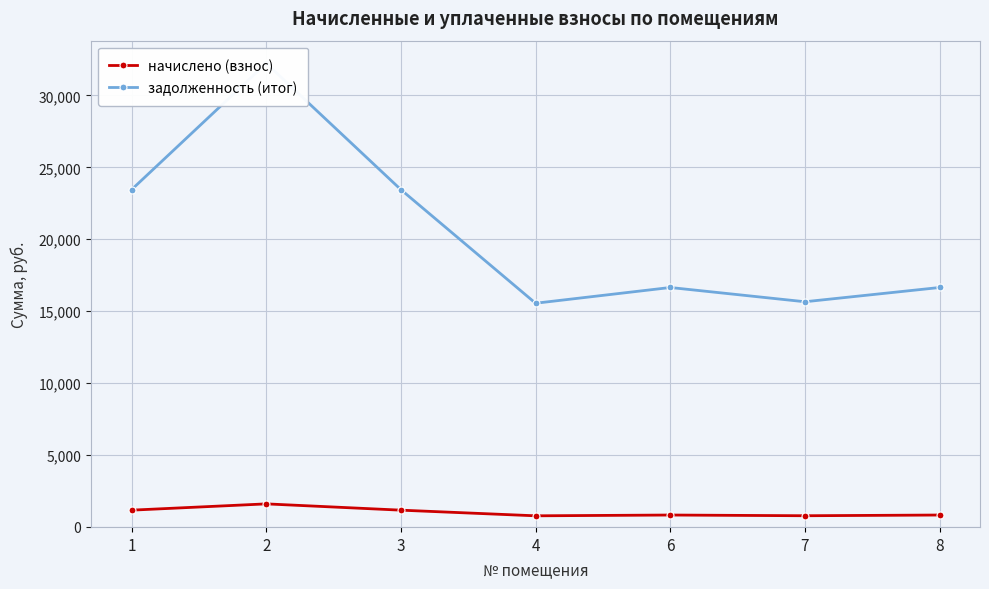

In начислено (взнос), how many points are higher than both neighbors (excluding endpoints)?

2